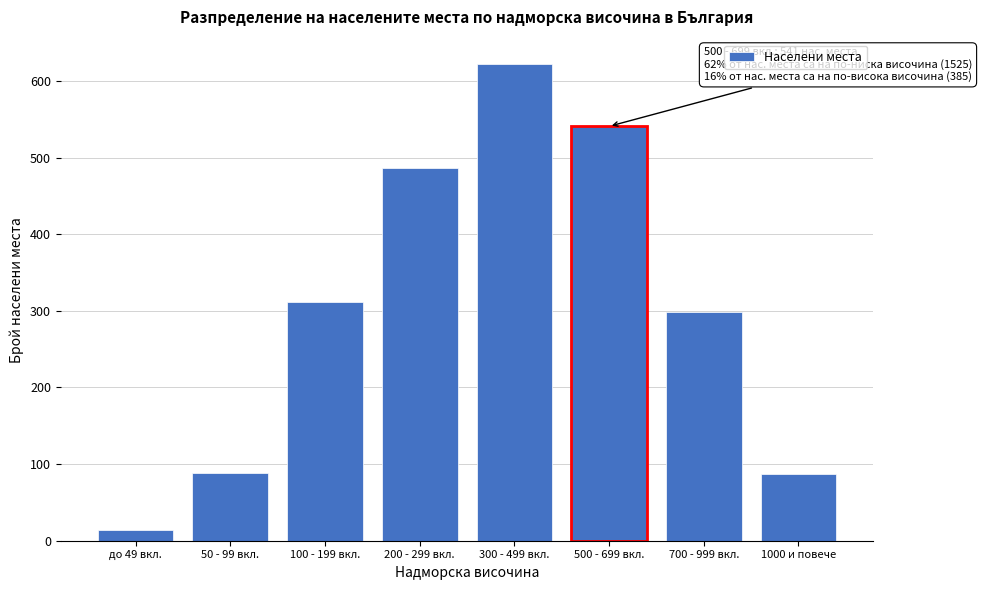

What is the minimum value shown in the chart?

14